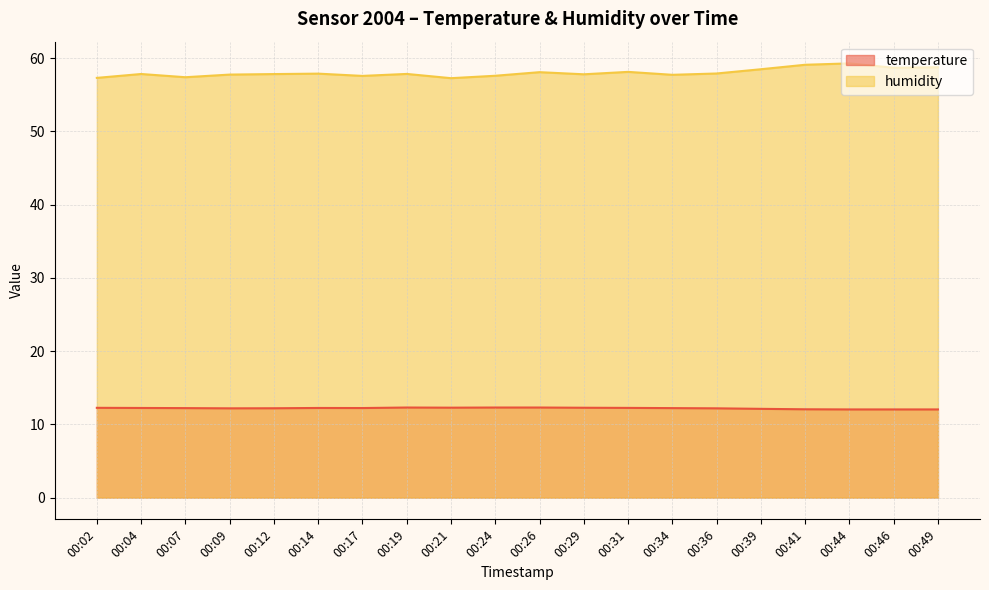

Which category has the lowest value across all series?

00:44